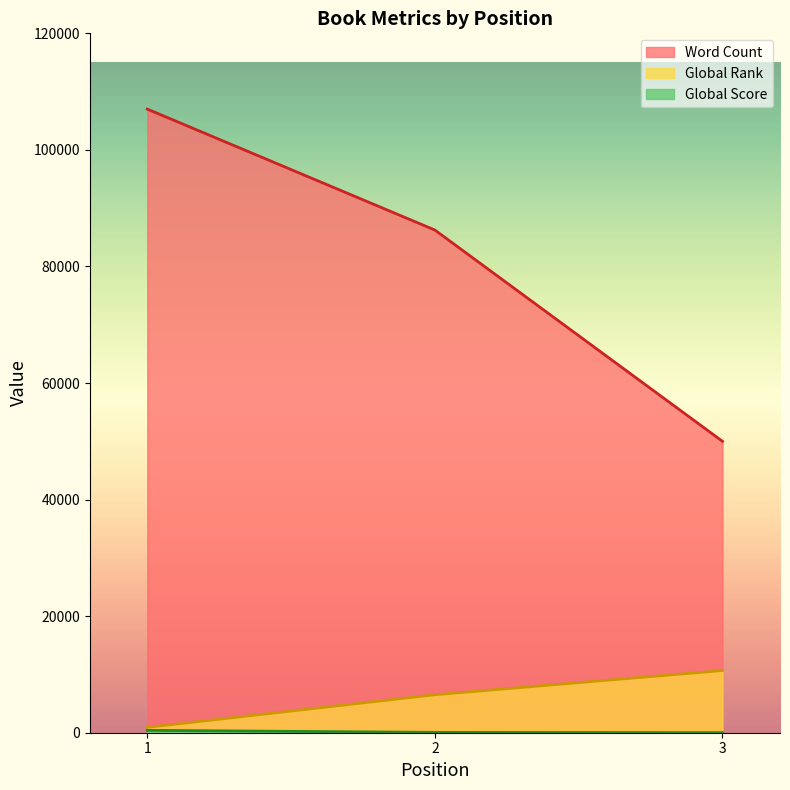

Reading left to right, extract all data points from this chart.

Word Count: 1=107000	2=86250	3=50000
Global Rank: 1=920	2=6515	3=10669
Global Score: 1=407	2=57	3=9